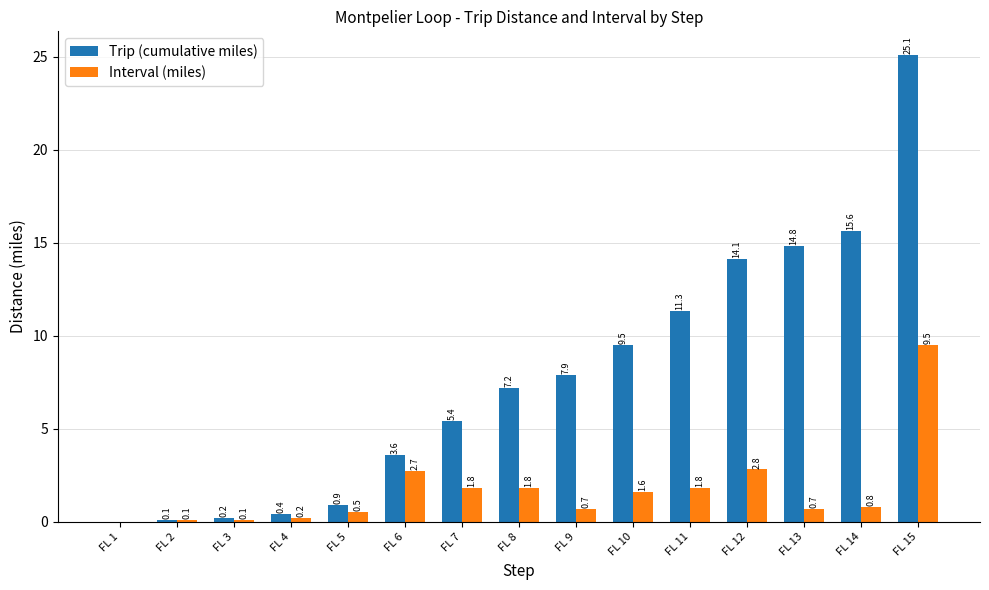

What is the sum of the Trip (cumulative miles) values at FL 4 and FL 1?

0.4